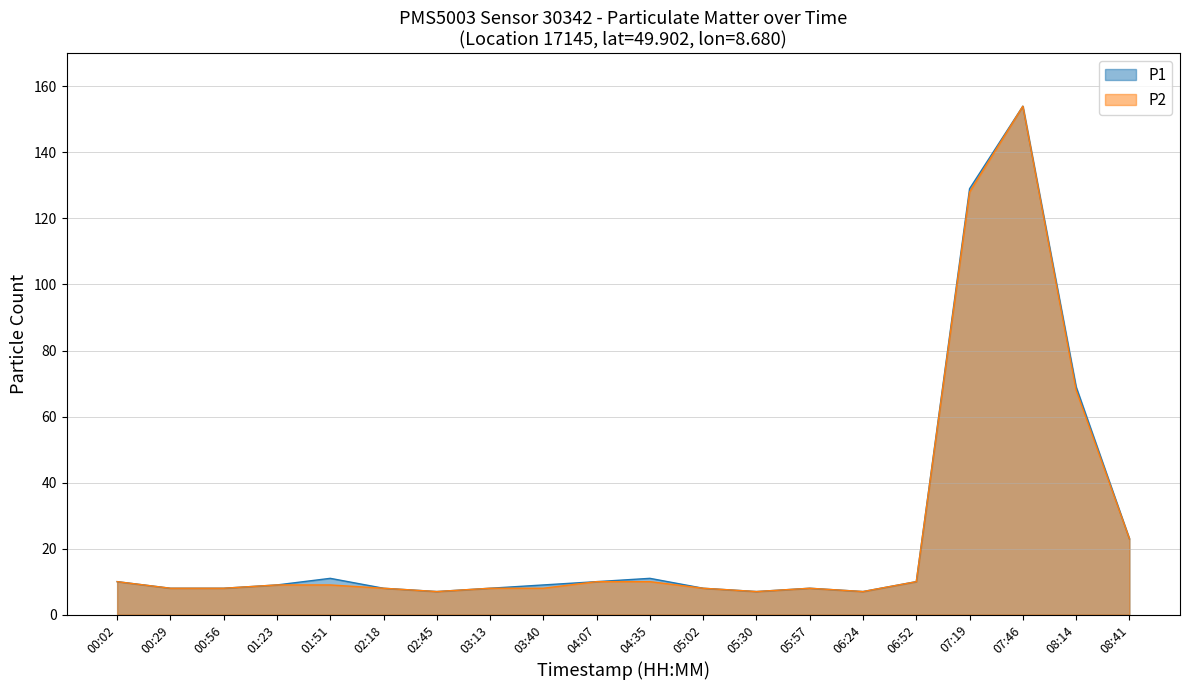

The P2 series shows 8 at 00:56. True or false?

True